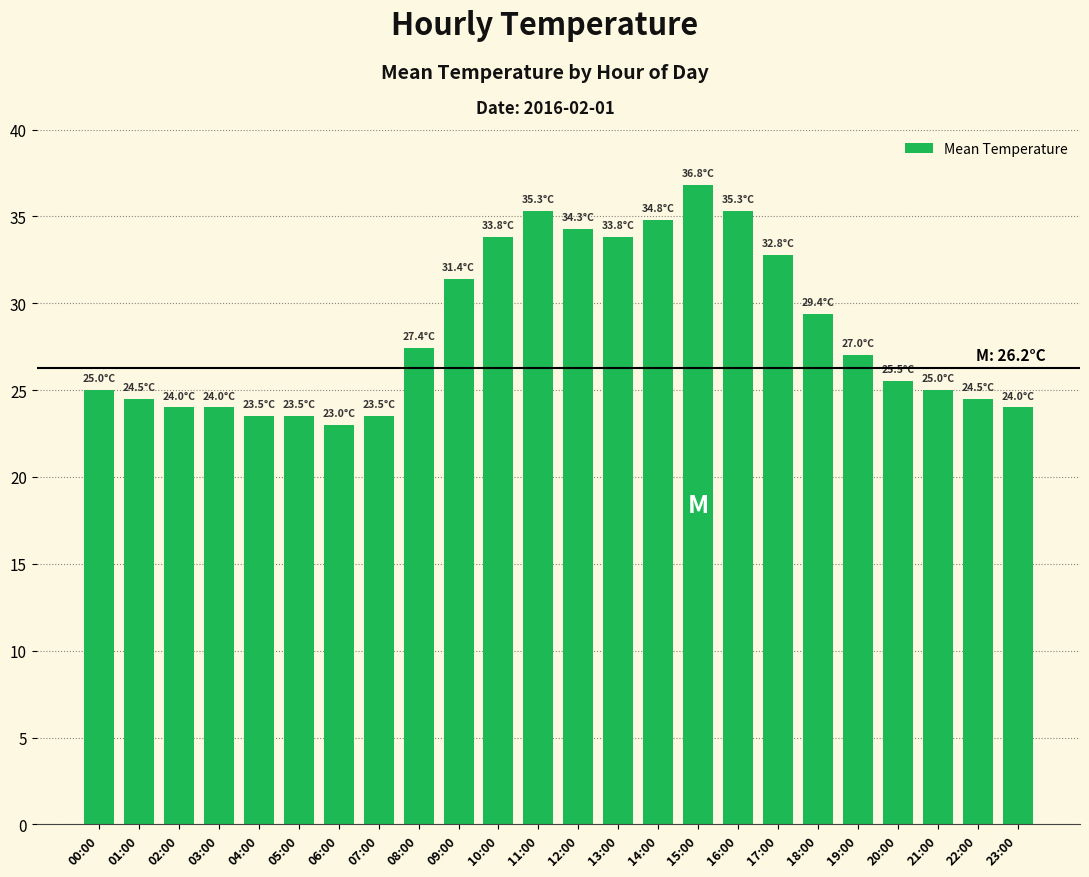

What is the sum of the values at 01:00 and 00:00?

49.5